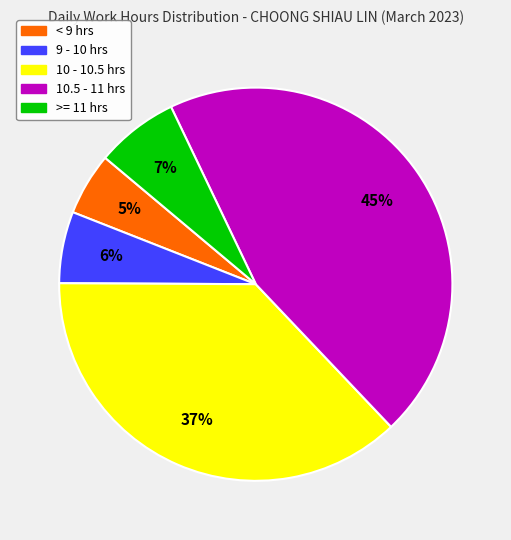

Which slice is the largest?

10.5 - 11 hrs